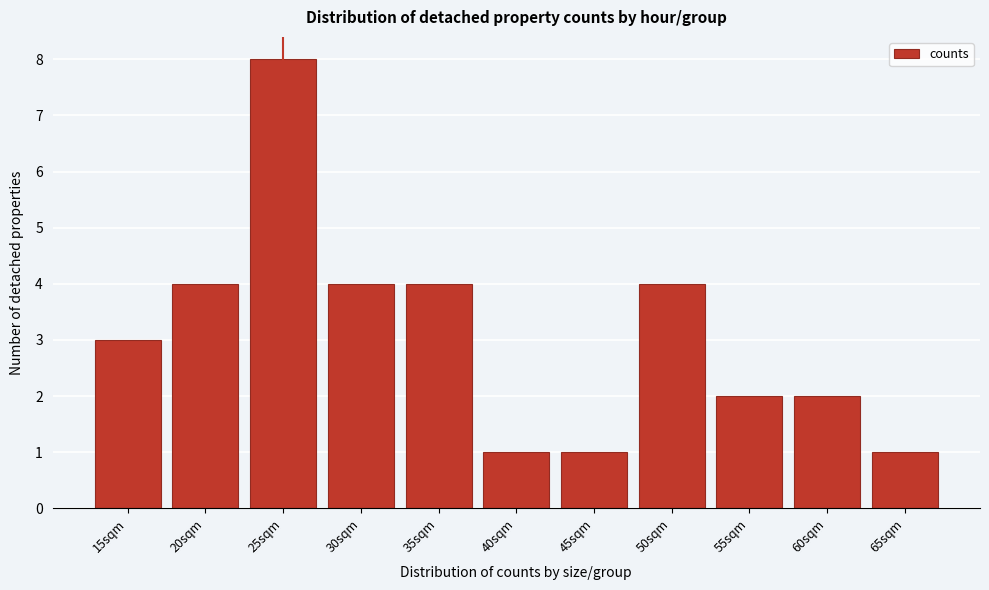

Reading left to right, what are all the values shown in this chart?

3	4	8	4	4	1	1	4	2	2	1